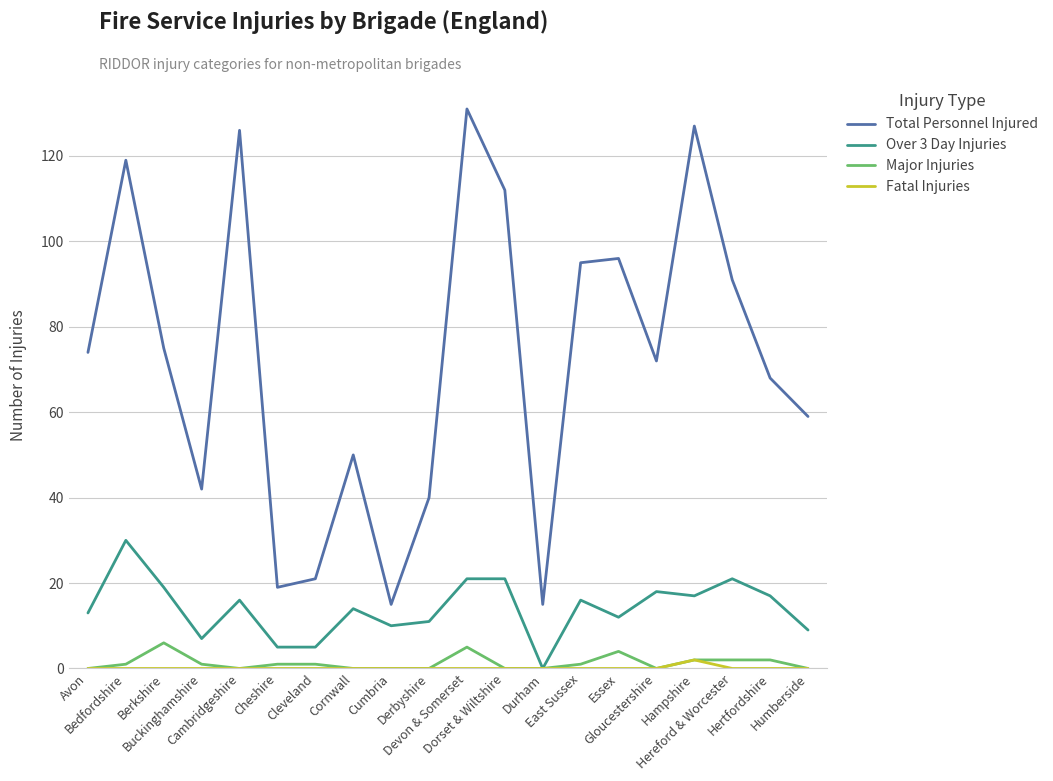

At which category does Over 3 Day Injuries reach its first local peak?

Bedfordshire